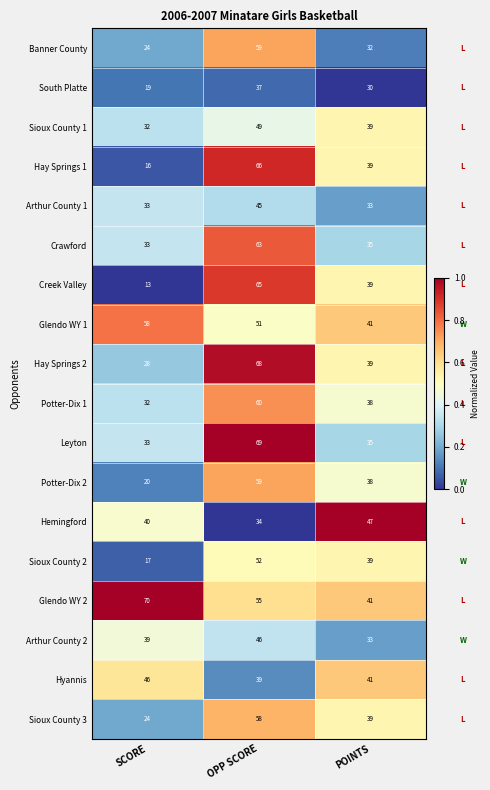

At which label is Sioux County 1 closest to 40?

POINTS